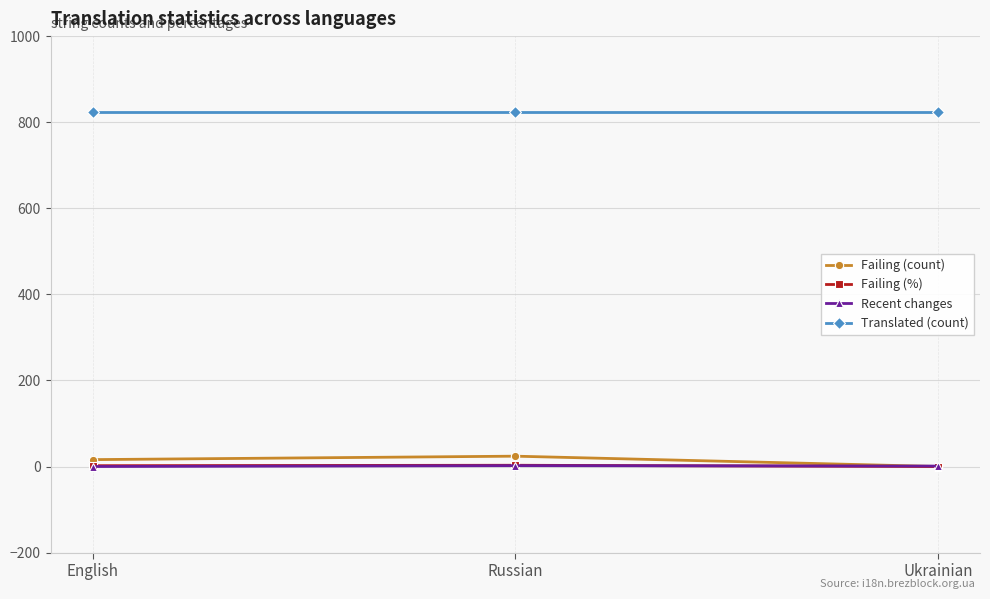

What position from the left is Ukrainian?

3